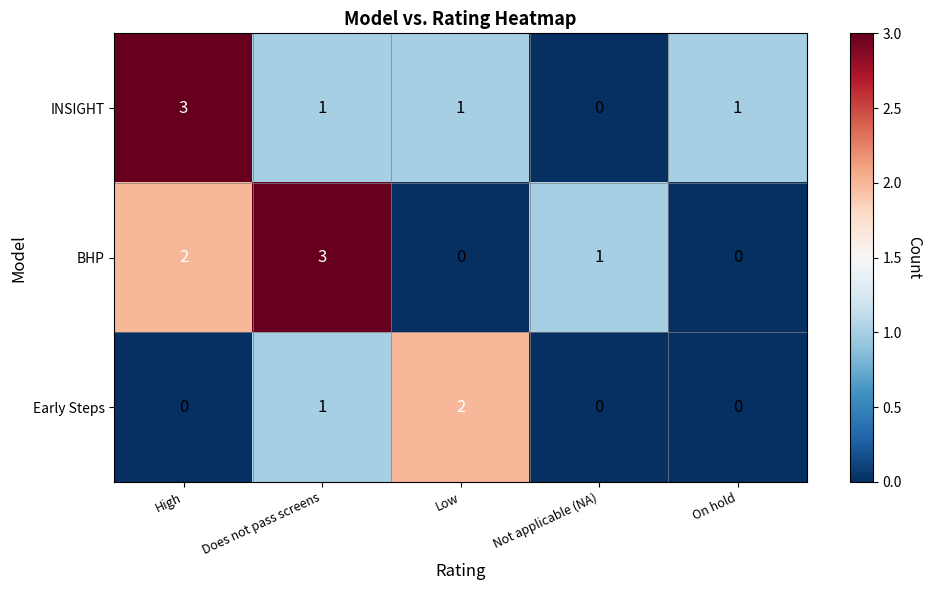

Which category has the highest value in the BHP series?

Does not pass screens